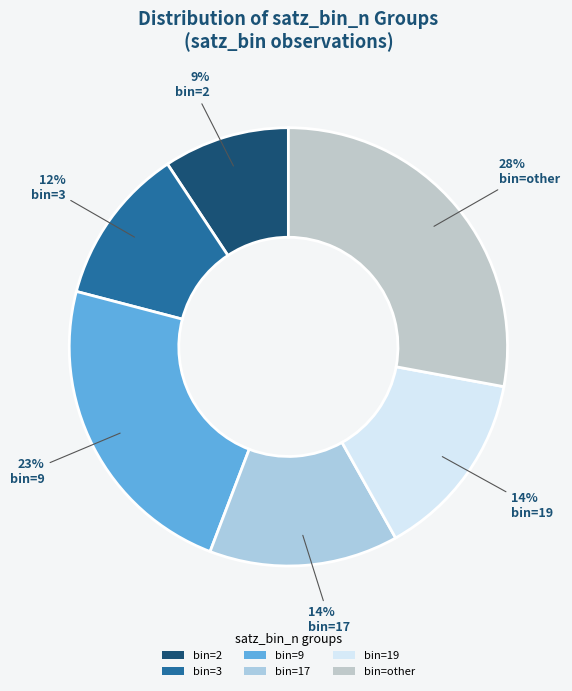

How many slices are in this pie chart?

6